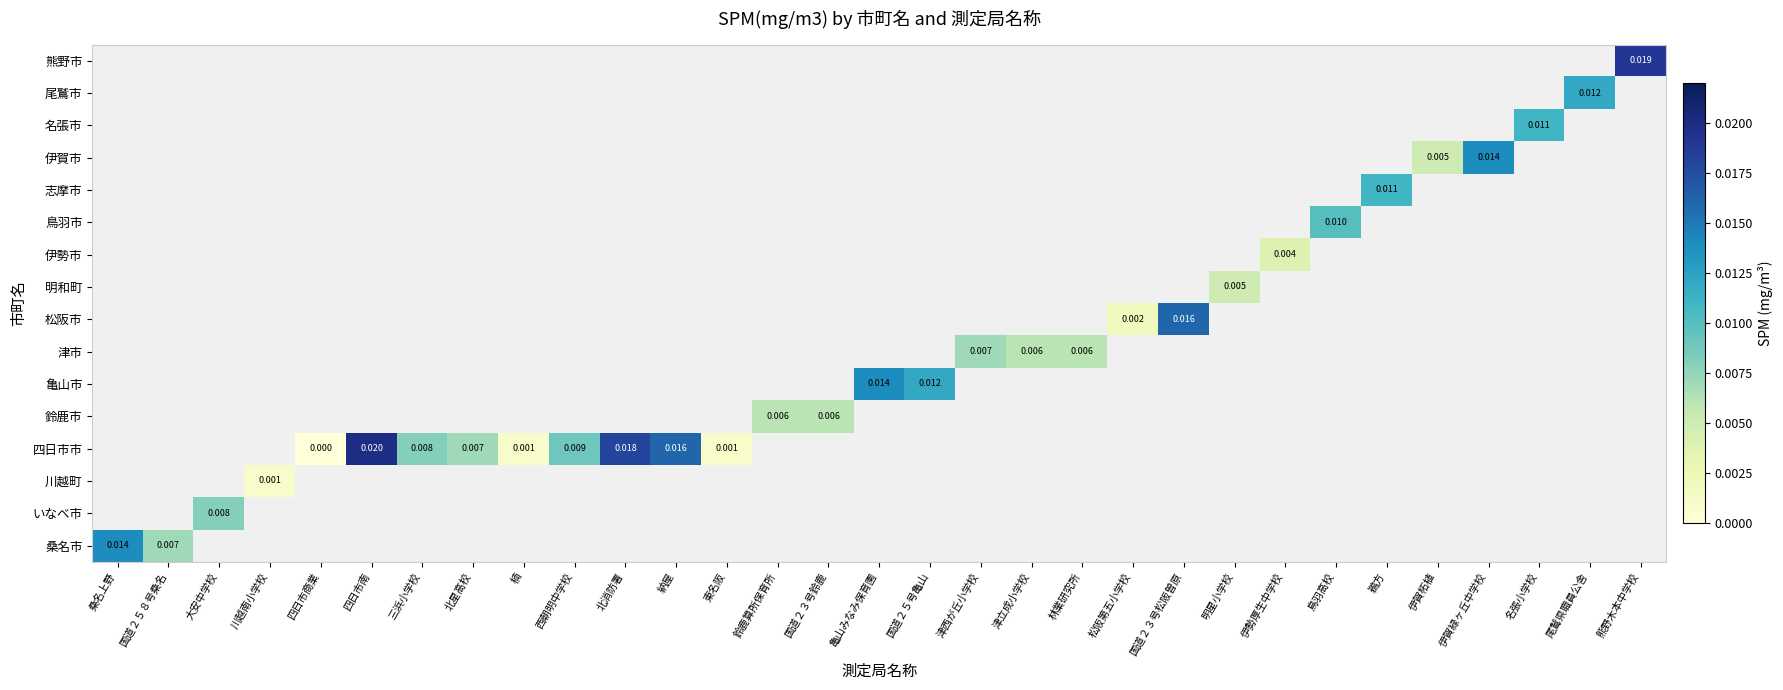

At how many categories does at least one series exceed 0?

30